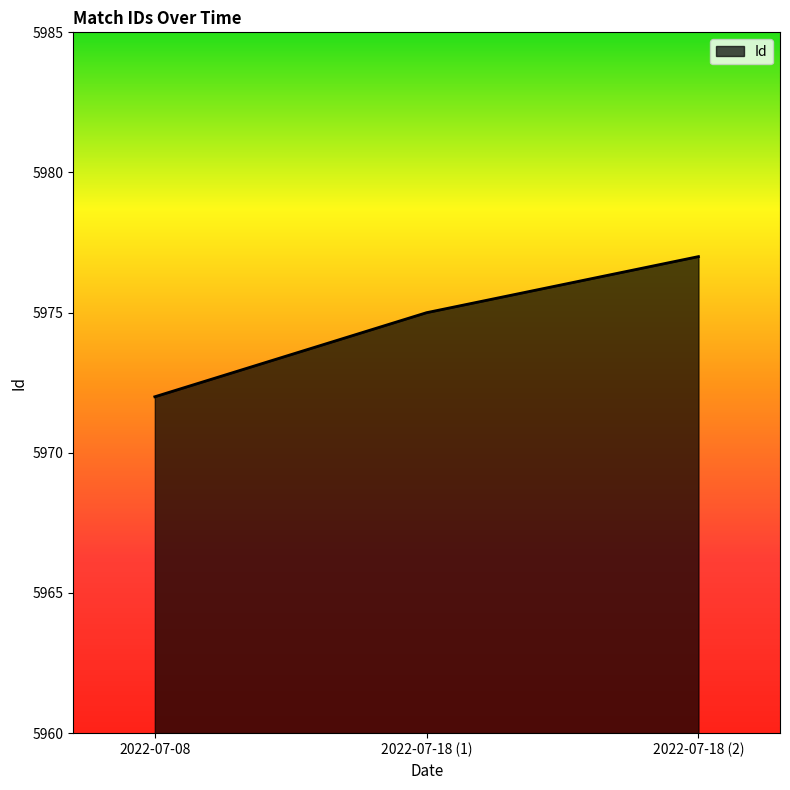

Reading right to left, what are all the values shown in this chart?

5977	5975	5972